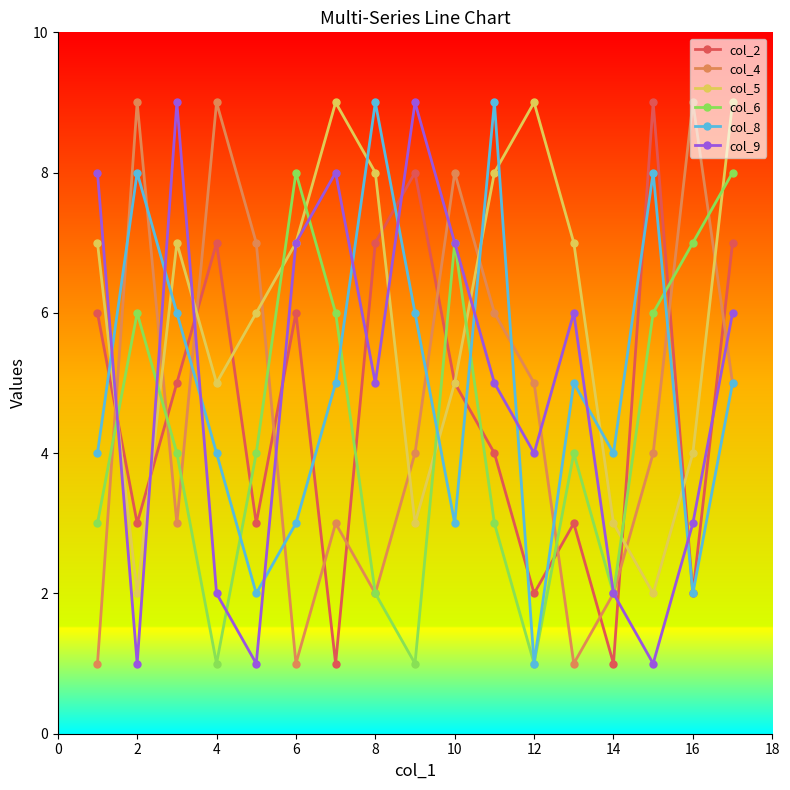

Count the number of categories in the chart.

17